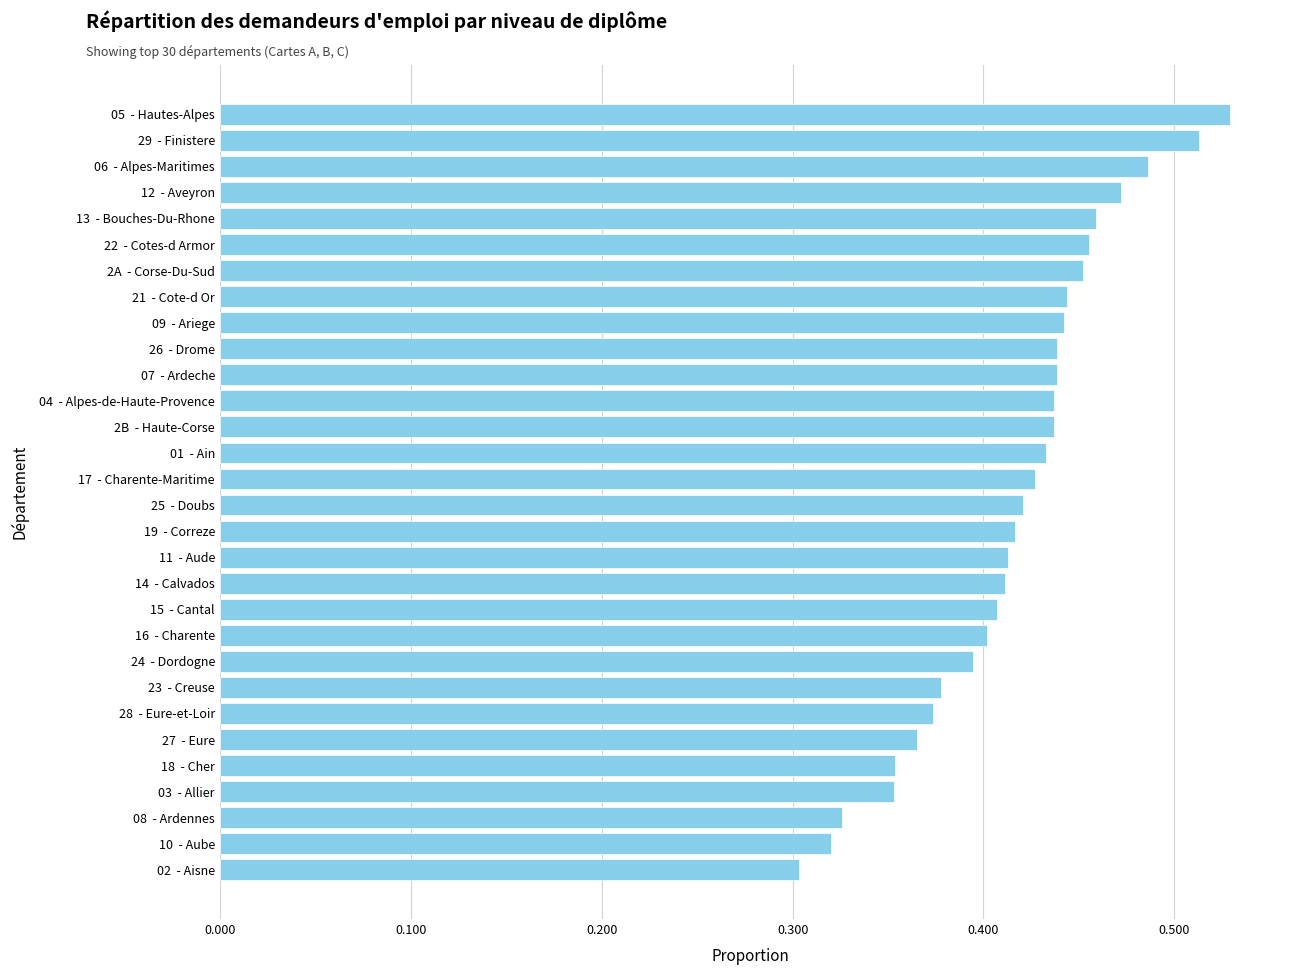

Which label corresponds to the largest value in the chart?

05  - Hautes-Alpes